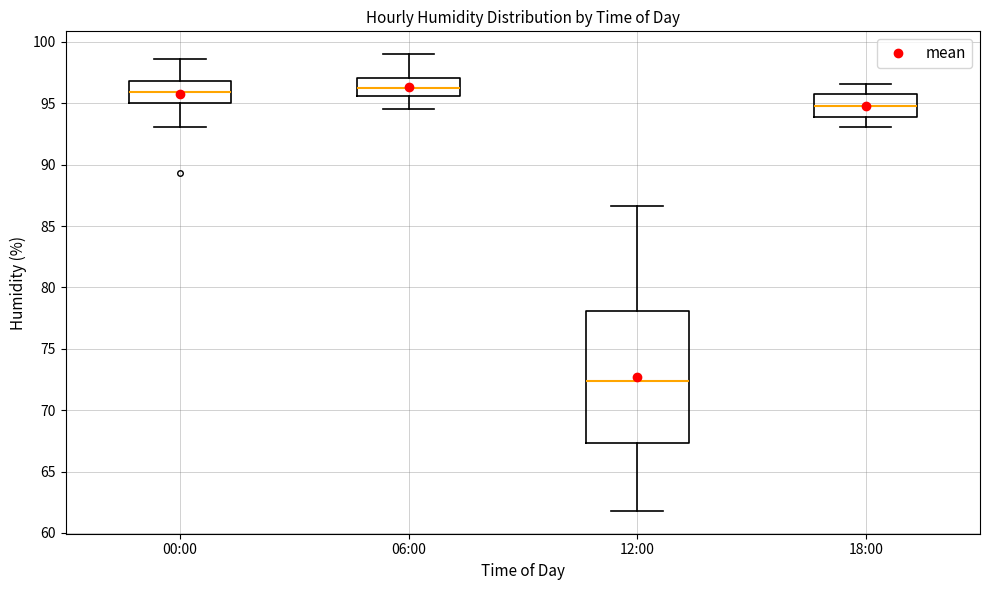

Where does the upper whisker of the box for 00:00 end on the y-axis? The values are not printed on the chart, so give them approximately, as read against the axis.

98.5